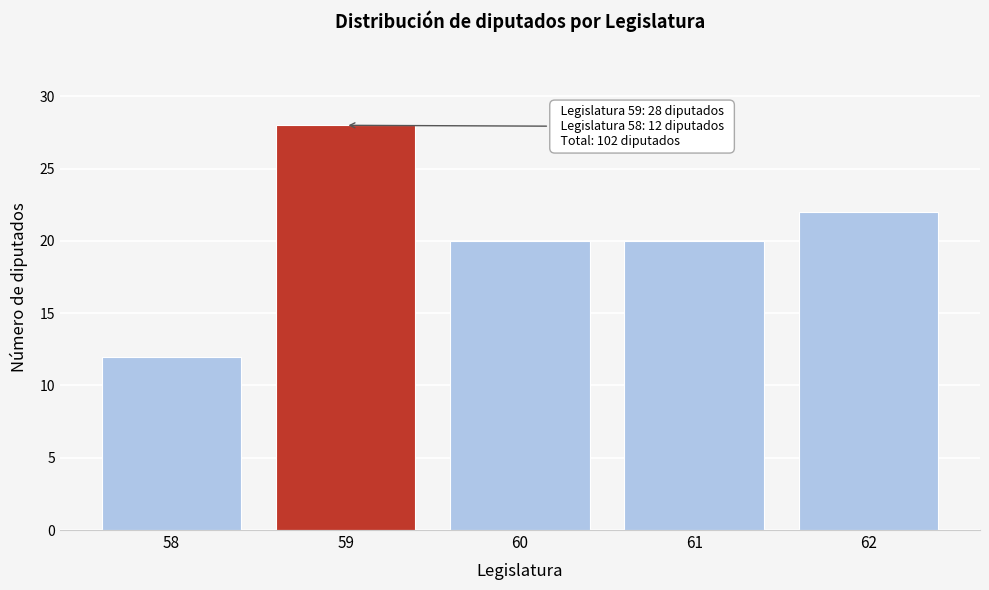

Reading left to right, list all the values displayed in this chart.

12	28	20	20	22